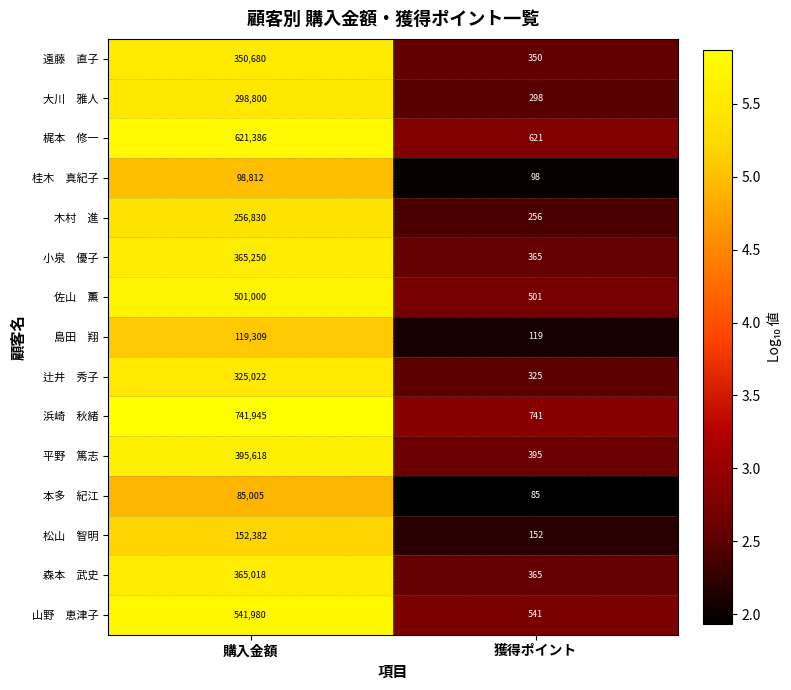

Which category has the lowest value across all series?

獲得ポイント